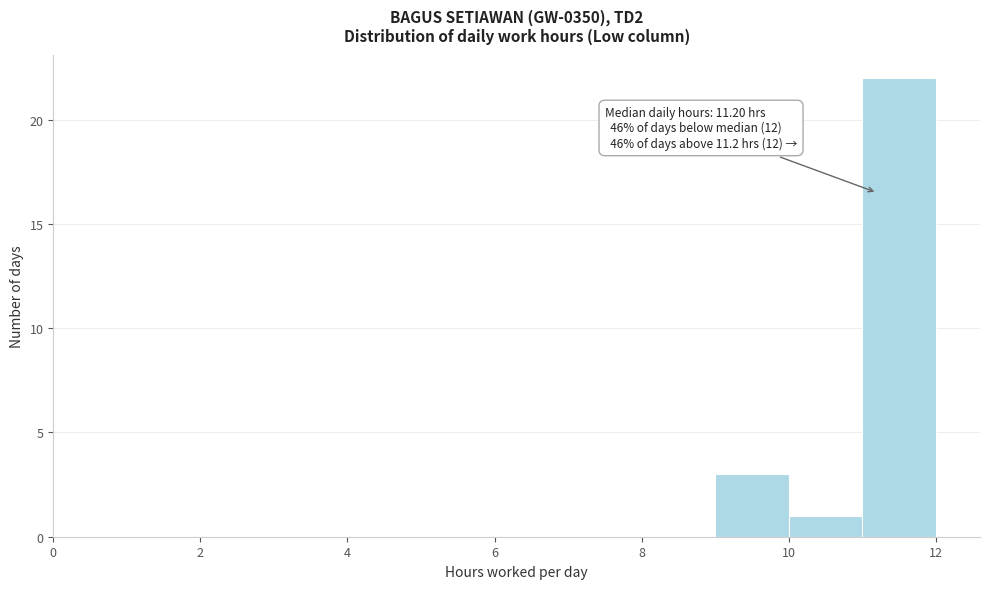

Over which range of the x-axis is the bar tallest?

11 to 12